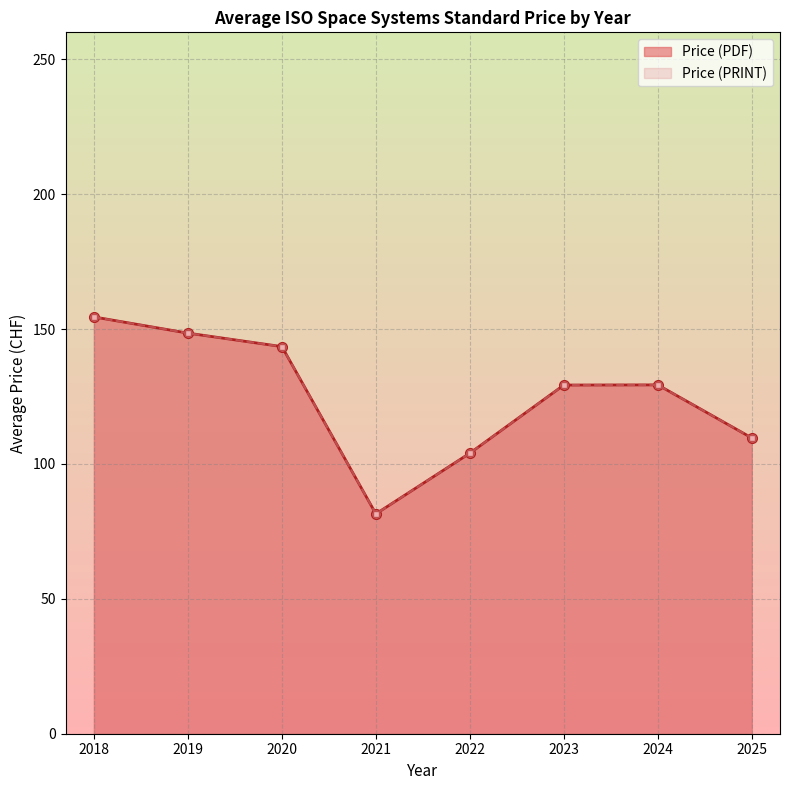

How many data points in Price (PRINT) are above 132?

8